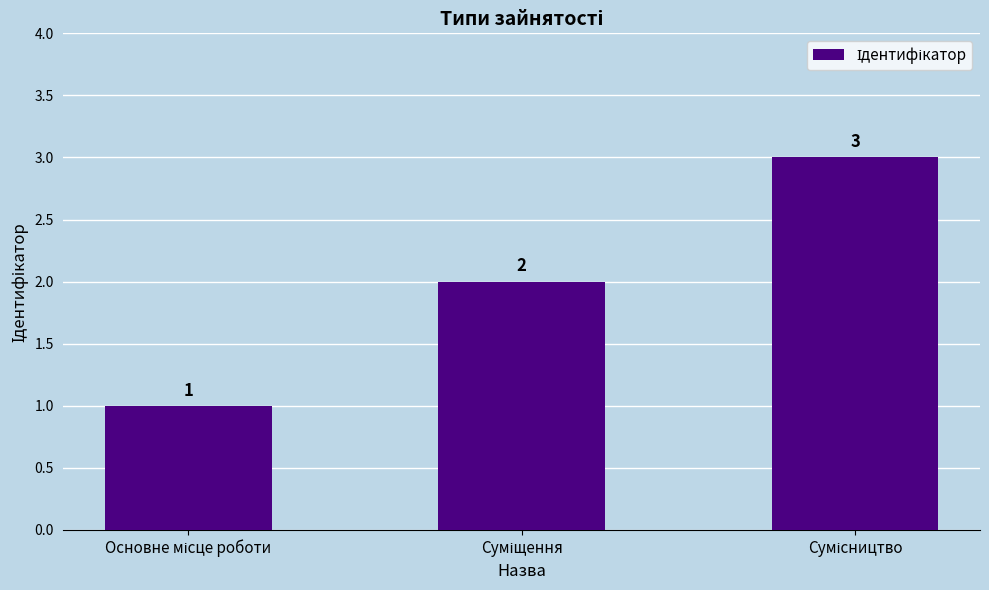

How many values are between 1 and 3?

3